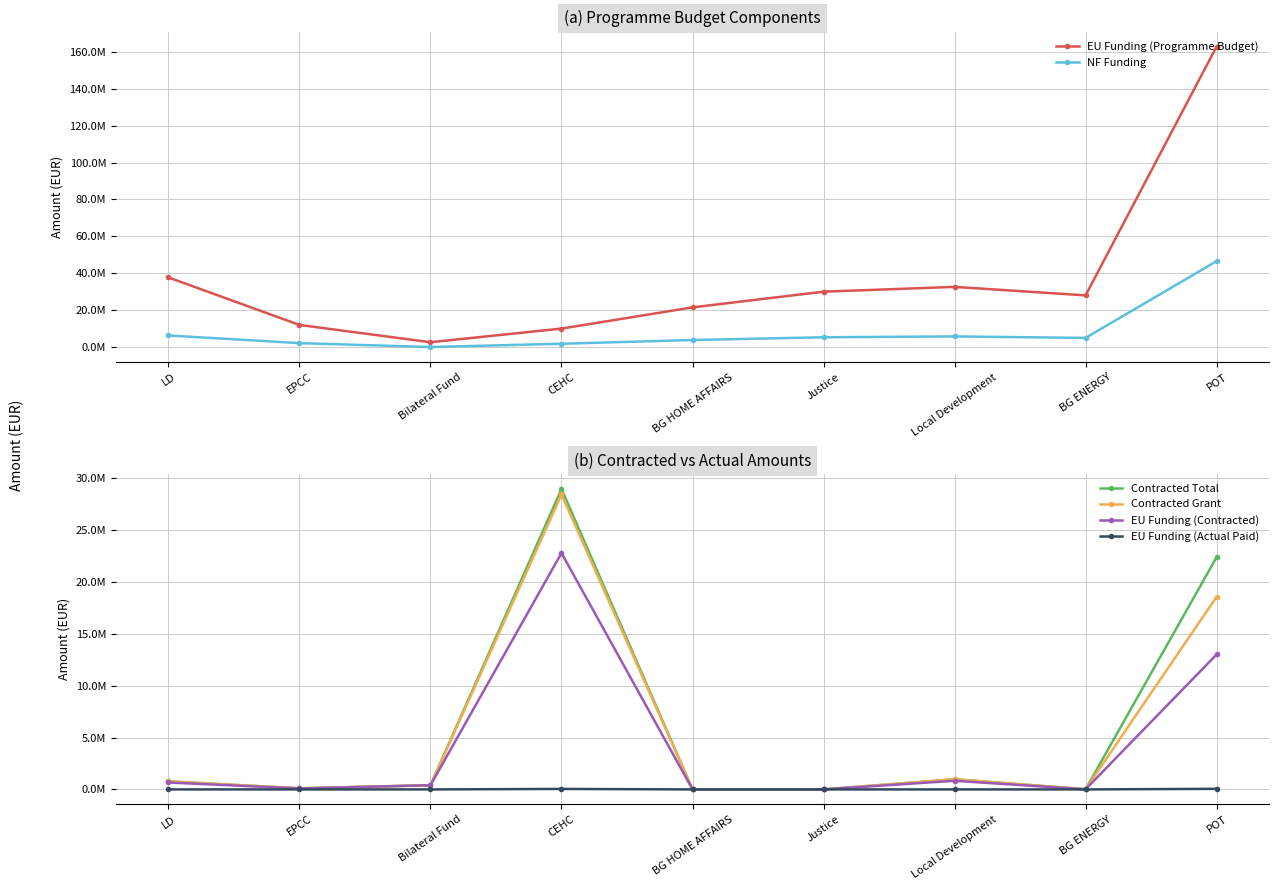

How many intersections are there between Contracted Total and EU Funding (Programme Budget)?

2